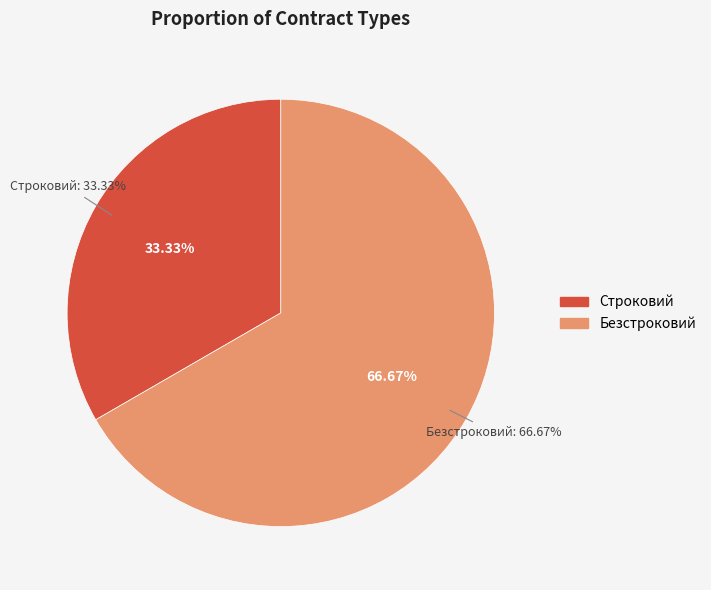

What percentage do Безстроковий and Строковий together represent?

100.0%